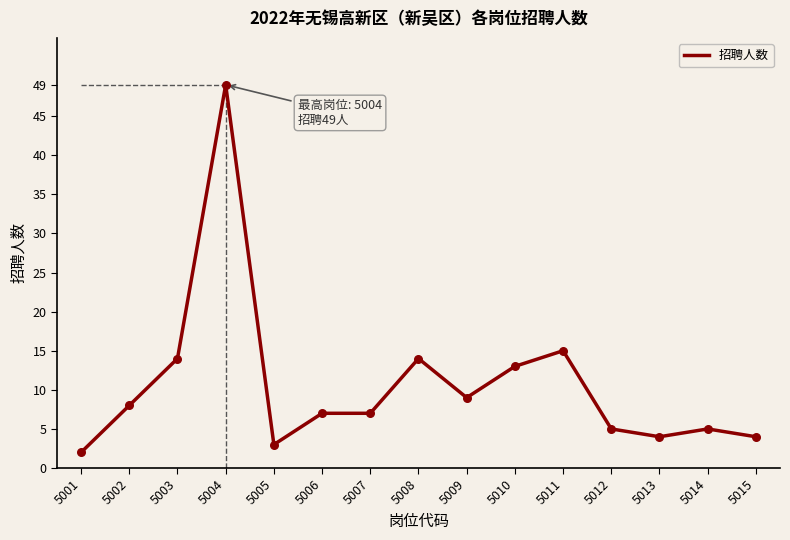

Approximately how many times larger is the value at 5006 compared to 5004?

0.1